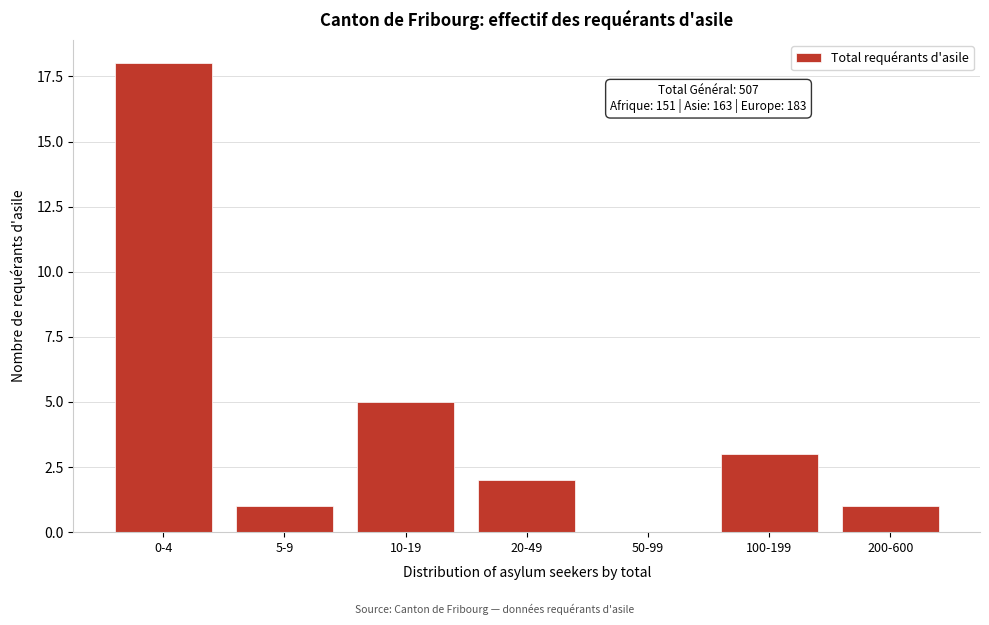

Reading right to left, extract all data points from this chart.

200-600=1	100-199=3	50-99=0	20-49=2	10-19=5	5-9=1	0-4=18